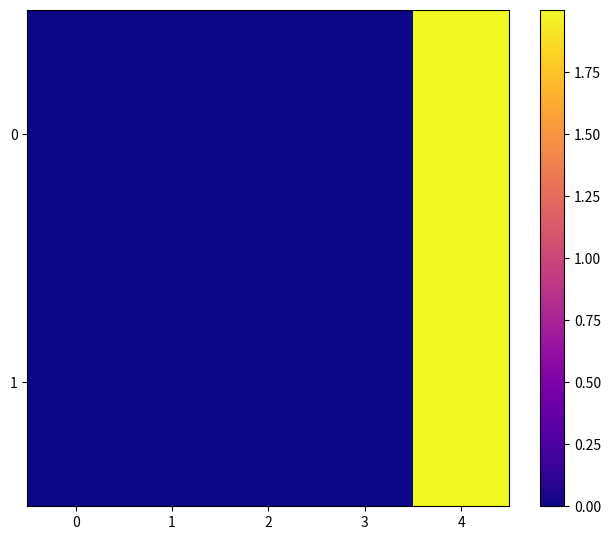

Reading right to left, what are all the values shown in this chart?

0: 4=2.0	3=0.0	2=0.0	1=0.0	0=0.0
1: 4=2.0	3=0.0	2=0.0	1=0.0	0=0.0